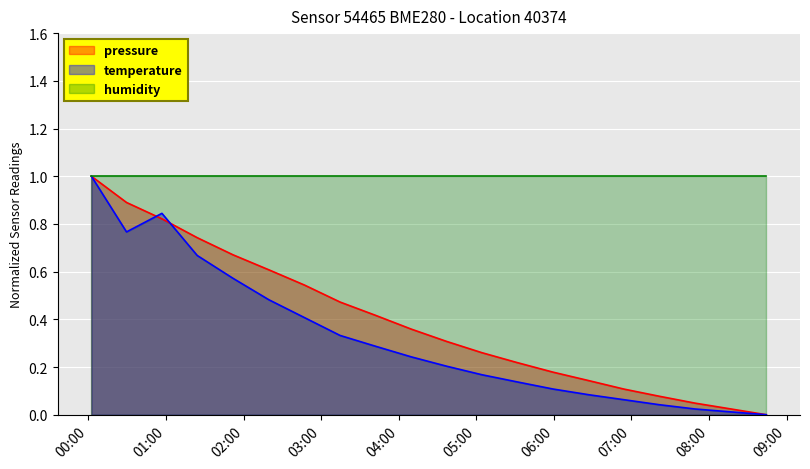

What is the greatest value displayed?

1.0